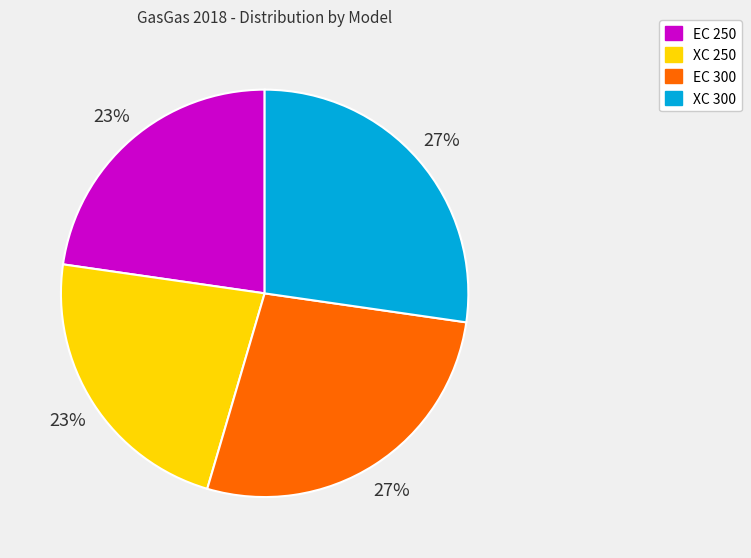

Which has a higher value, EC 250 or EC 300?

EC 300